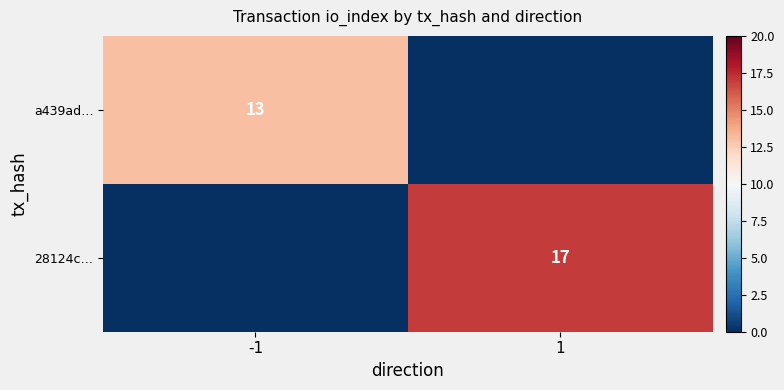

Is it true that a439ad… equals 18 at -1?

False